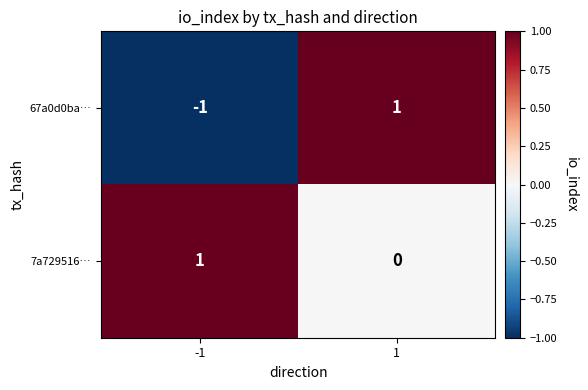

At which category does the chart reach its minimum across all series?

-1